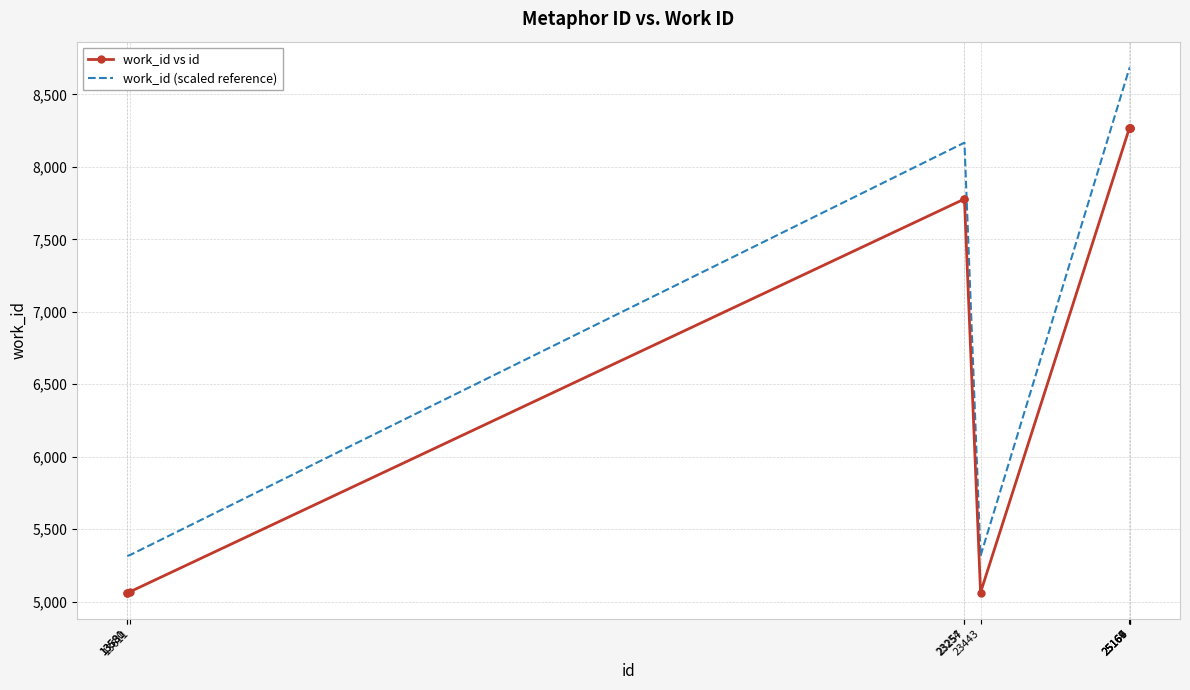

Rank the series by their average value, from lowest to highest.

work_id vs id, work_id (scaled reference)